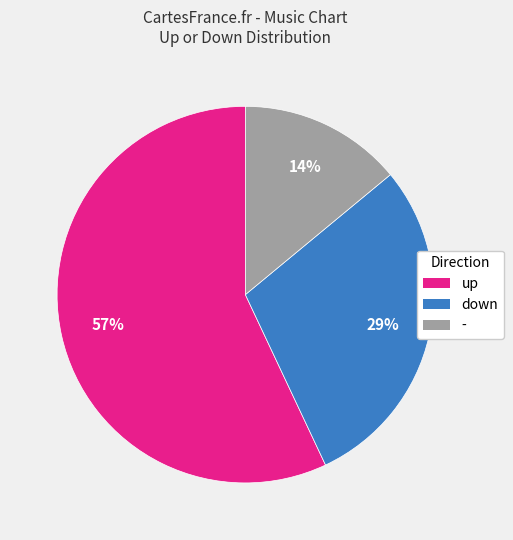

Which category has the smallest portion of the pie?

-